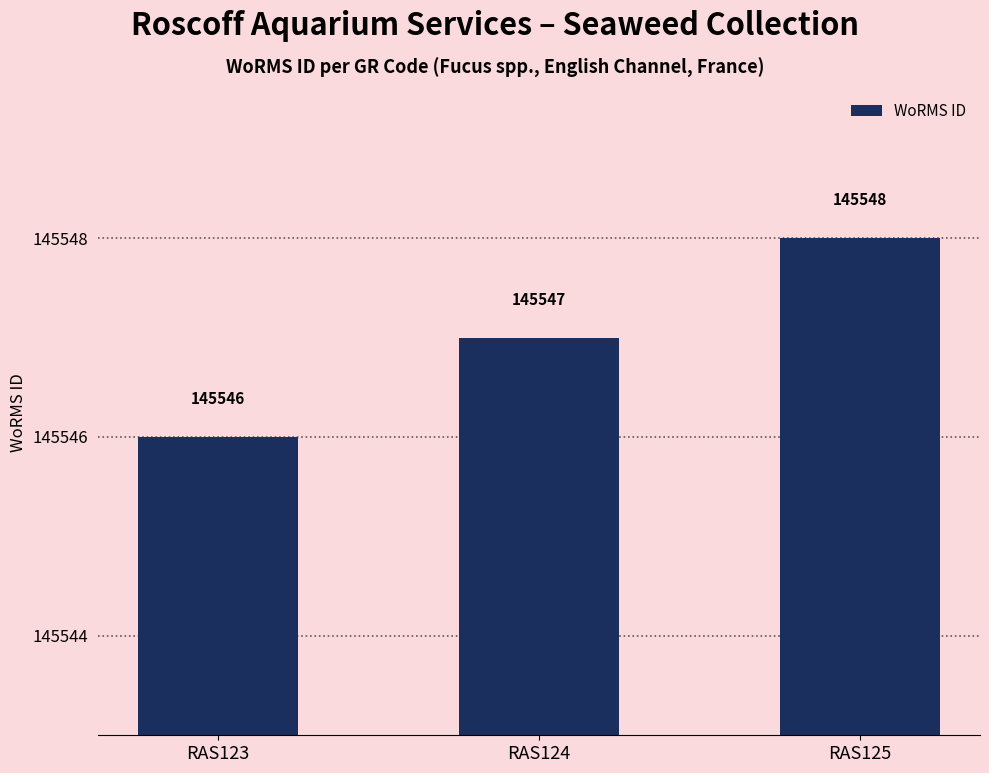

What is the value of the 2nd bar from the left?

145547